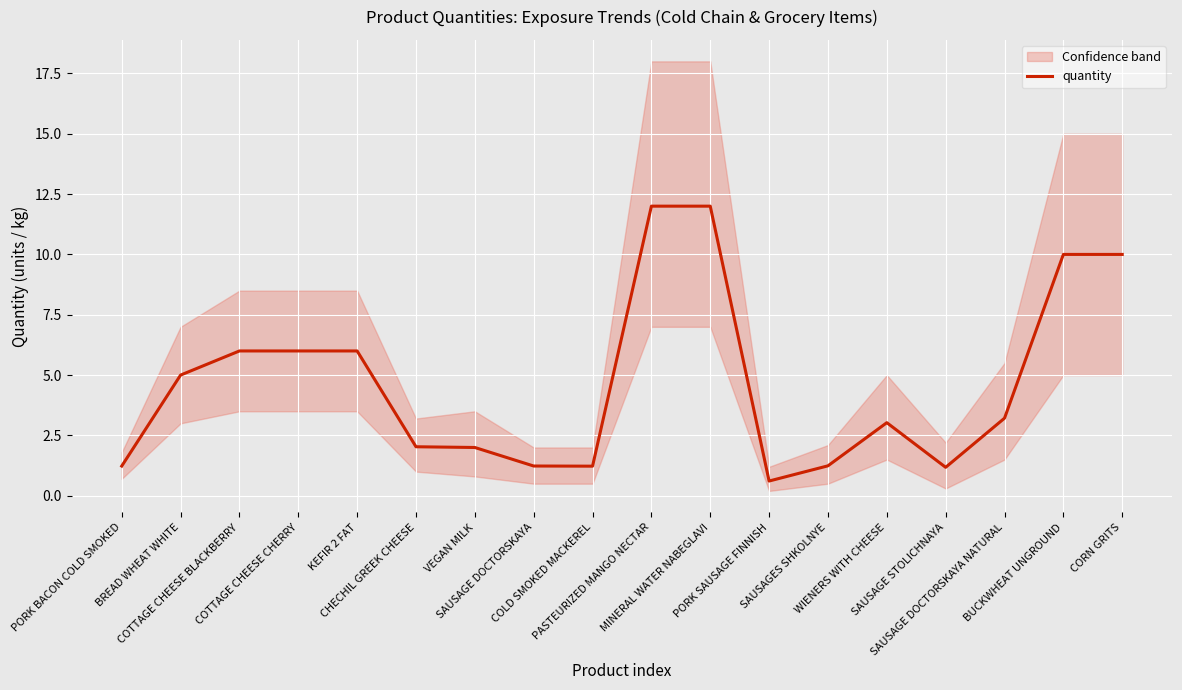

Between PORK BACON COLD SMOKED and SAUSAGES SHKOLNYE, which is larger?

SAUSAGES SHKOLNYE